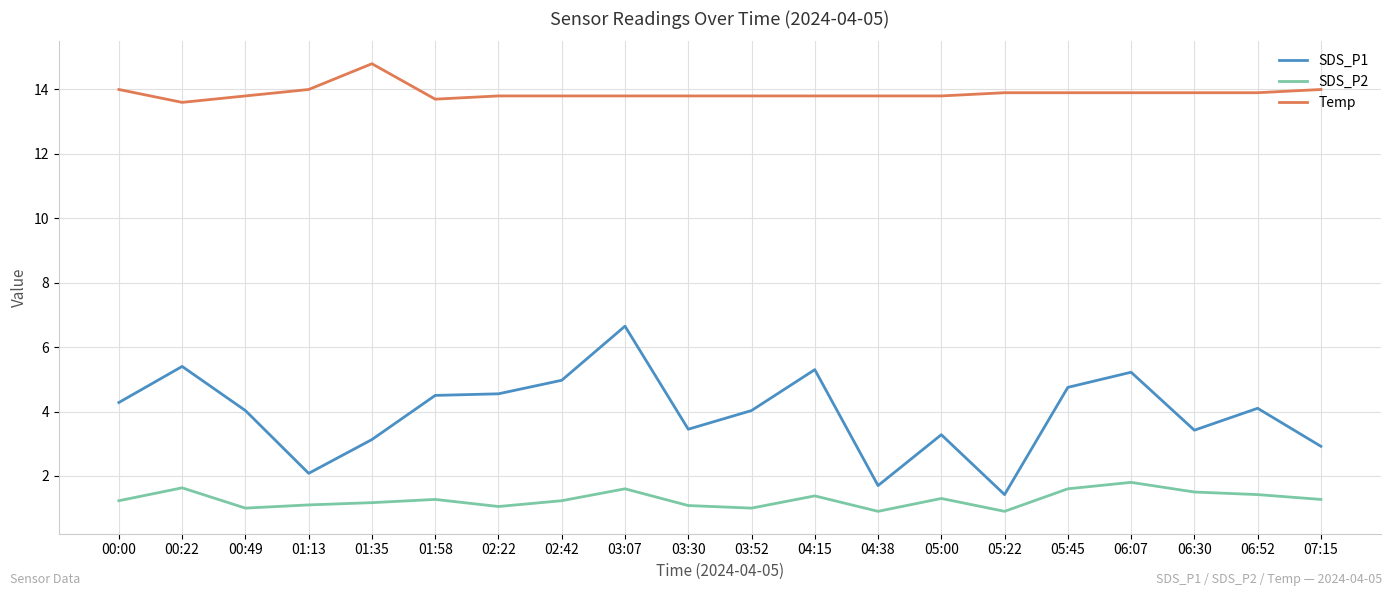

What is the maximum value shown in the chart?

14.8